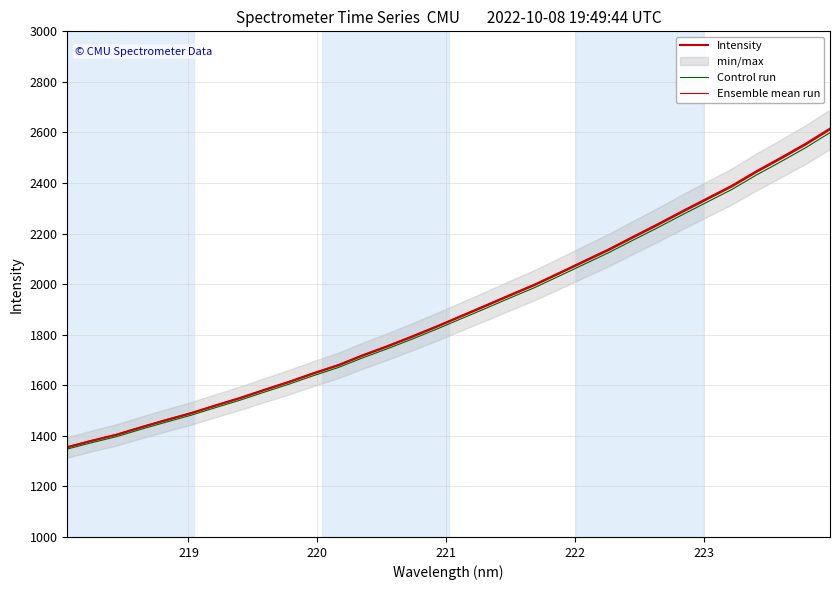

Does the chart have visible grid lines?

Yes